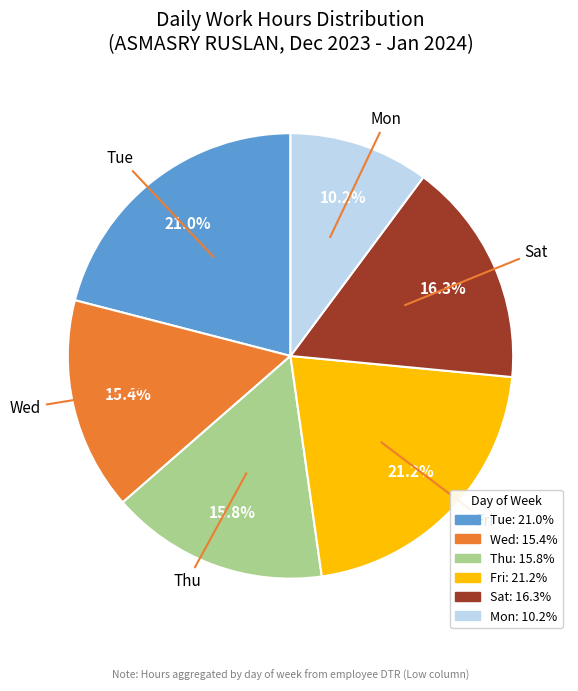

Does Thu account for over 50% of the chart?

No